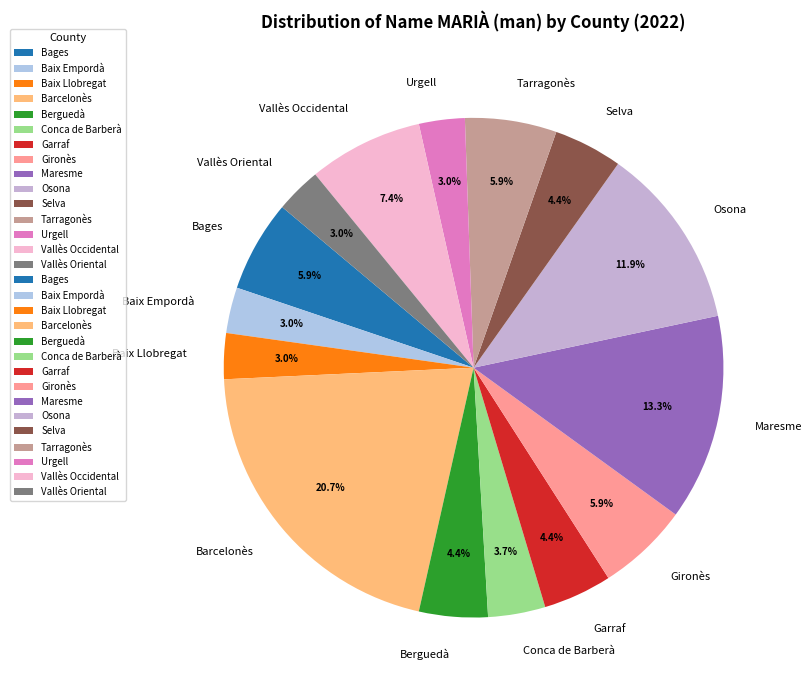

How many slices are in this pie chart?

15